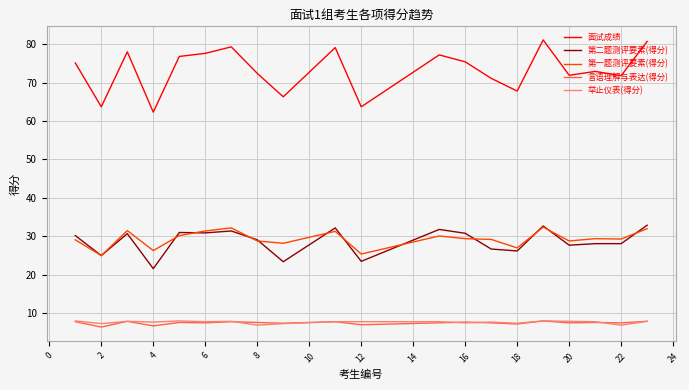

What is the maximum value for 面试成绩?

81.1